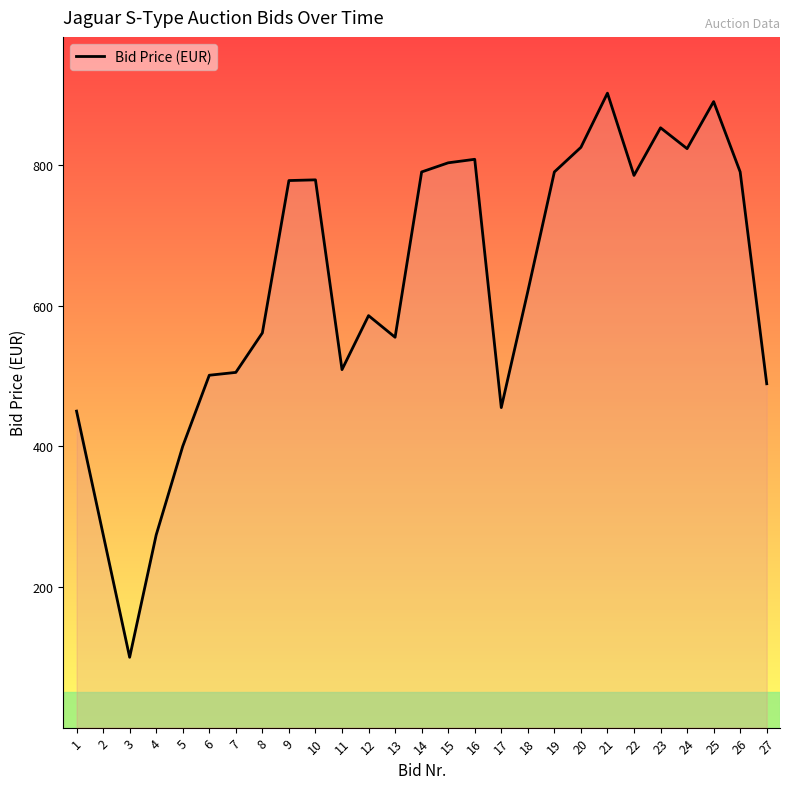

Is this an area chart (filled region under the line)?

No